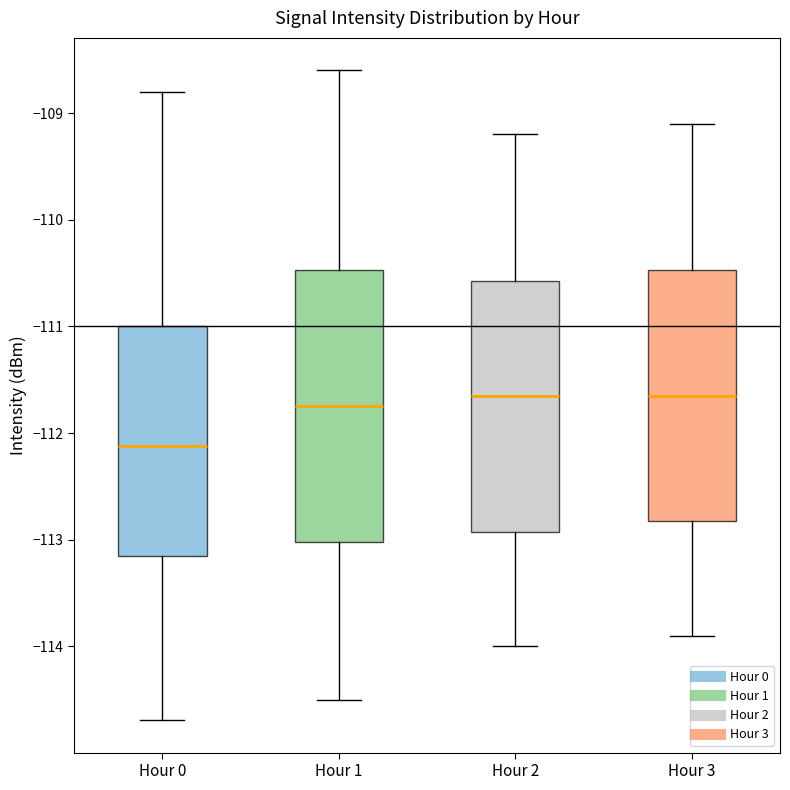

Reading left to right, transcribe this box plot: for each box, give where its median line is, the range the box spans, and where its two whiskers end, as read against the y-axis. The values are not printed on the chart, so give them approximately, as read against the axis.

Hour 0: median -112.1, box -113.2 to -111.0, whiskers -114.7 to -108.8
Hour 1: median -111.7, box -113.0 to -110.5, whiskers -114.5 to -108.6
Hour 2: median -111.6, box -112.9 to -110.6, whiskers -114.0 to -109.2
Hour 3: median -111.6, box -112.8 to -110.5, whiskers -113.9 to -109.1